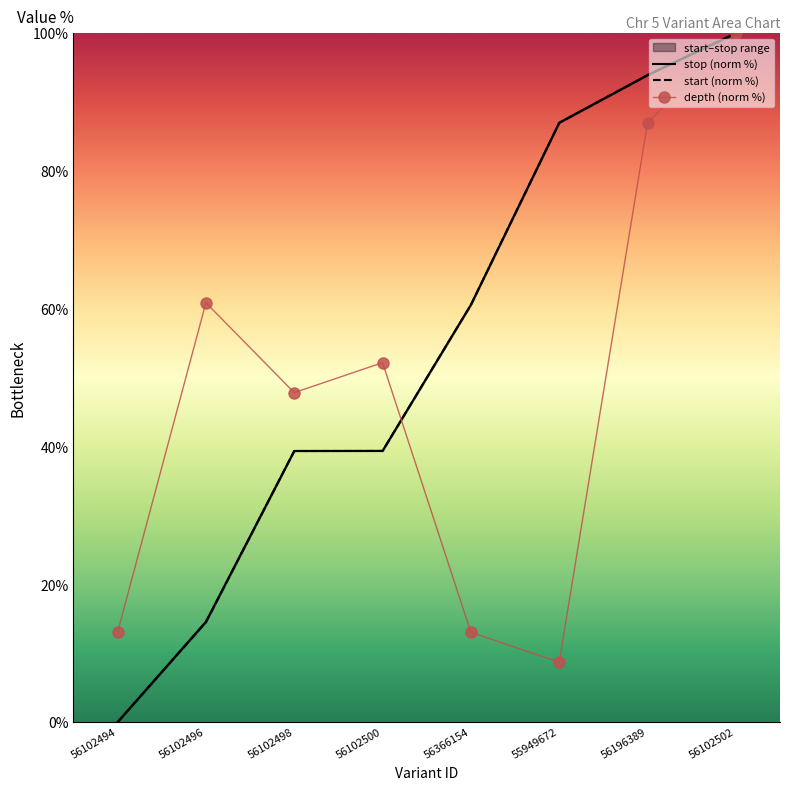

Reading left to right, extract all data points from this chart.

stop (norm %): 56102494=0.0	56102496=14.6	56102498=39.4	56102500=39.4	56366154=60.6	55949672=87.0	56196389=93.9	56102502=100.0
start (norm %): 56102494=0.0	56102496=14.5	56102498=39.3	56102500=39.4	56366154=60.6	55949672=87.0	56196389=93.9	56102502=100.0
depth (norm %): 56102494=13.0	56102496=60.9	56102498=47.8	56102500=52.2	56366154=13.0	55949672=8.7	56196389=87.0	56102502=100.0